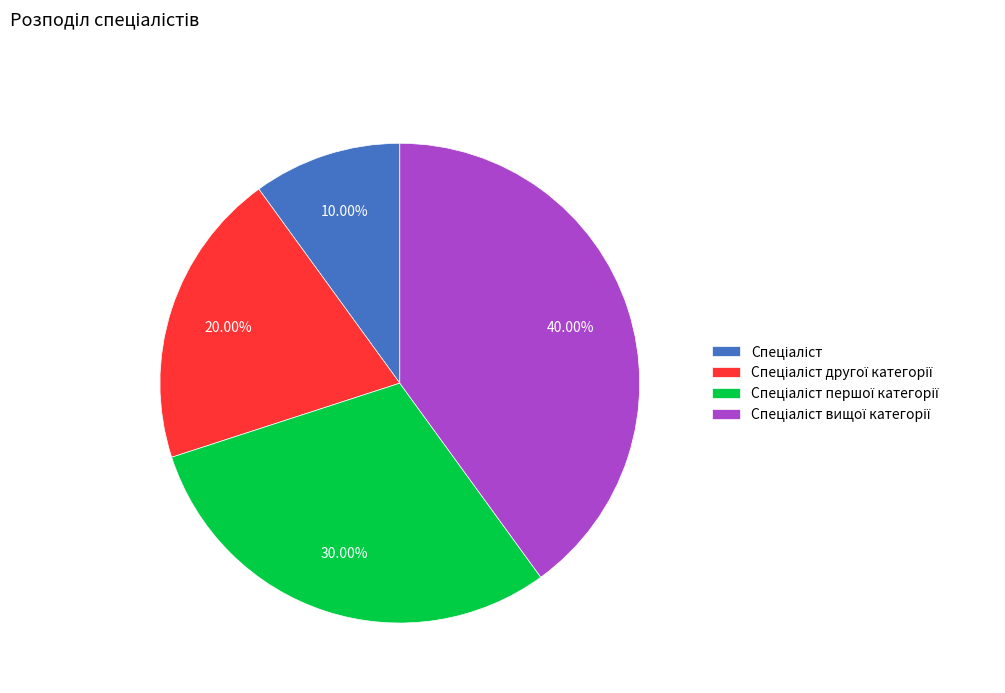

Is there any slice that represents more than half of the pie?

No